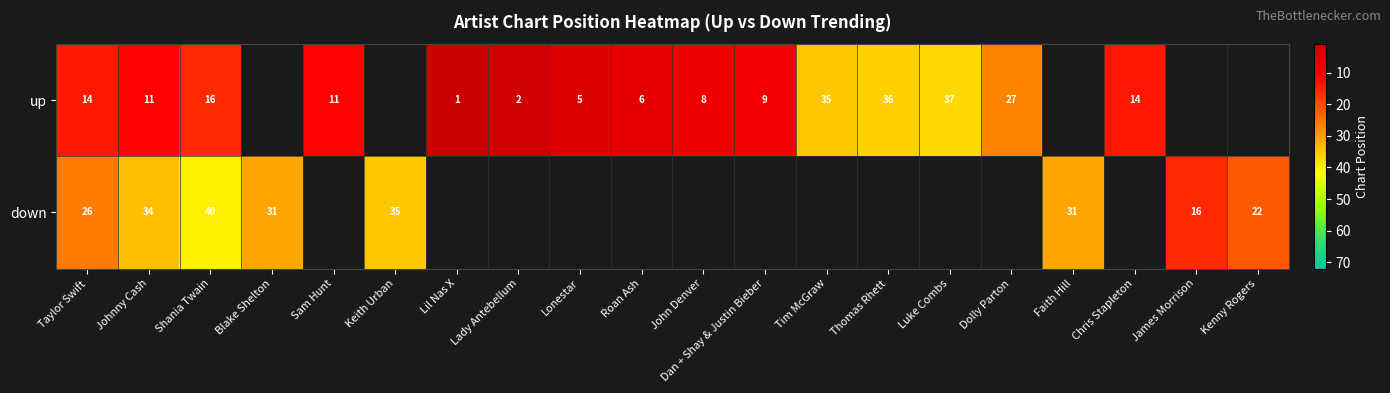

Between Dolly Parton and Blake Shelton, which is larger?

Blake Shelton